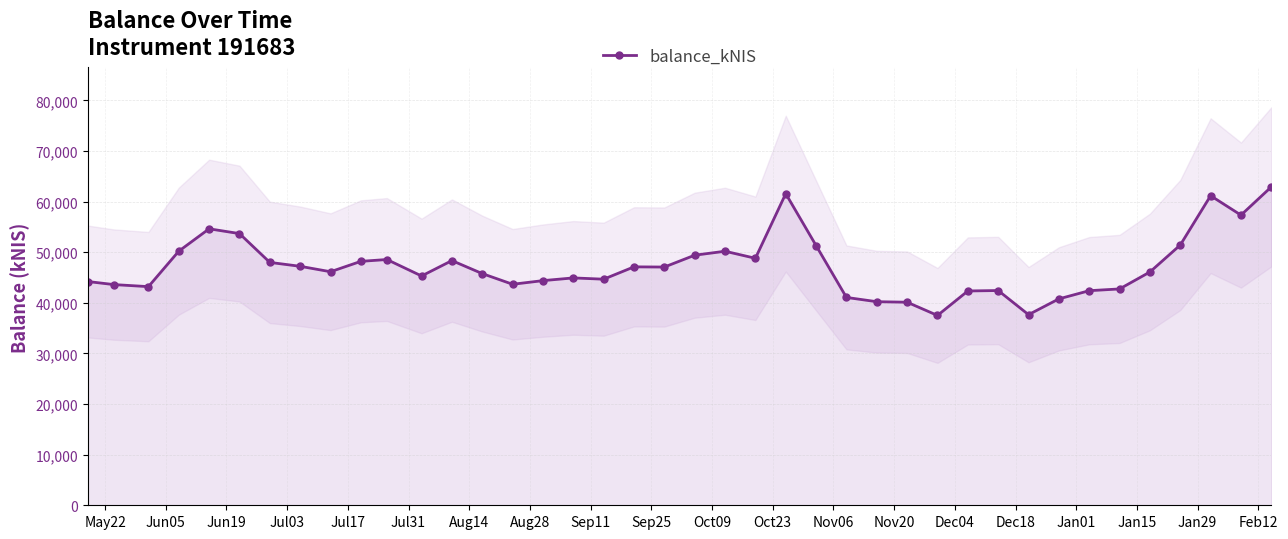

True or false: balance_kNIS has more than 0 points higher than both neighbors.

True